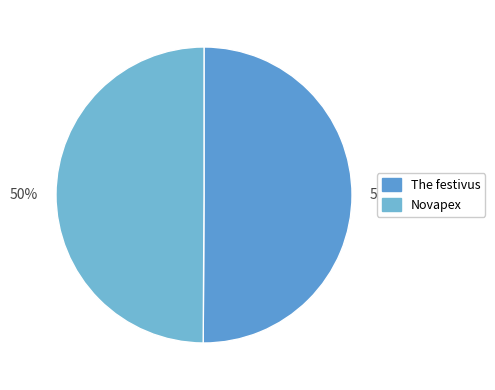

How many segments does this pie chart have?

2